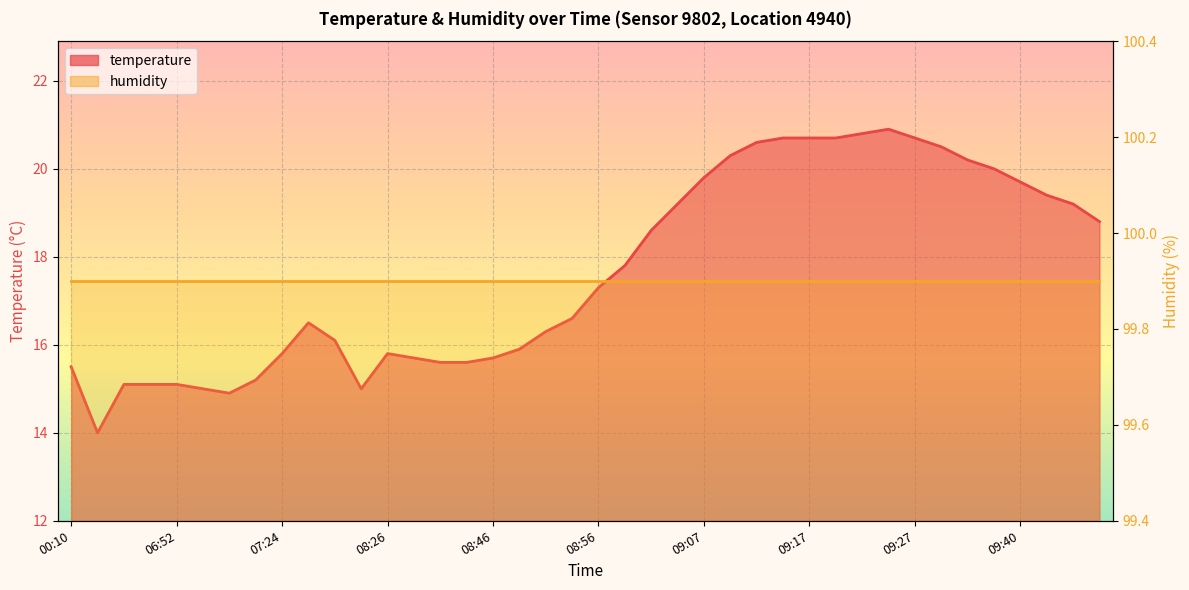

At which label is the value closest to 17?

08:56